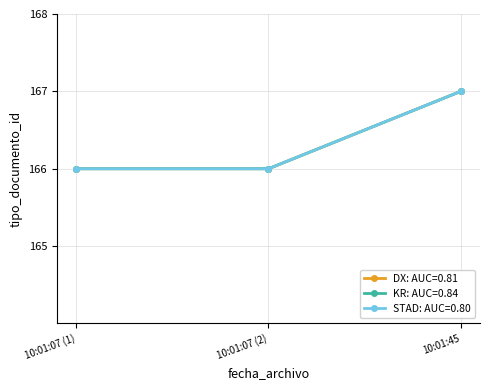

Is this an area chart (filled region under the line)?

No